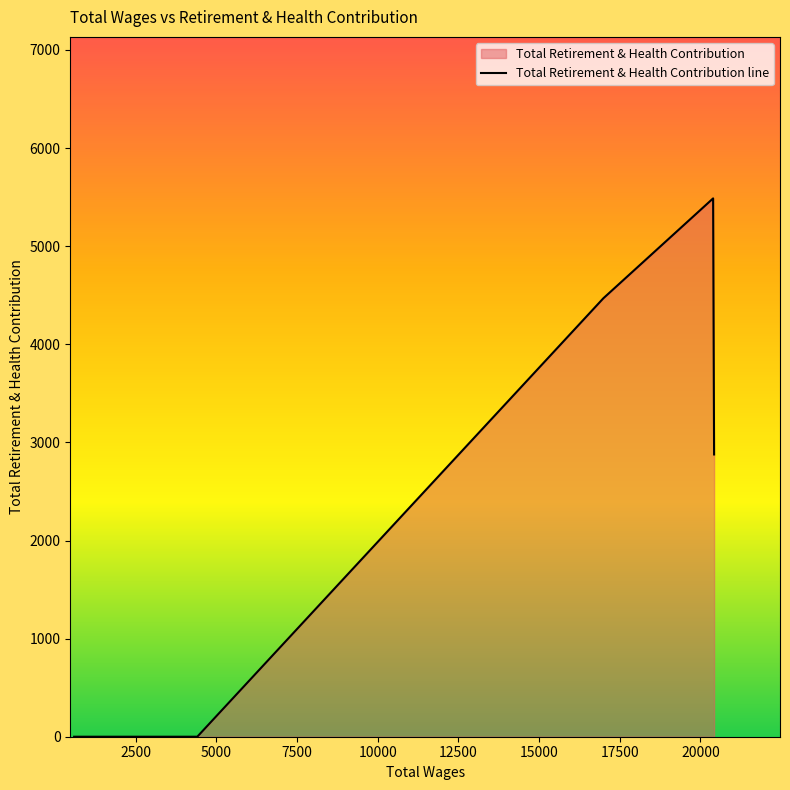

What is the greatest value displayed?

5487